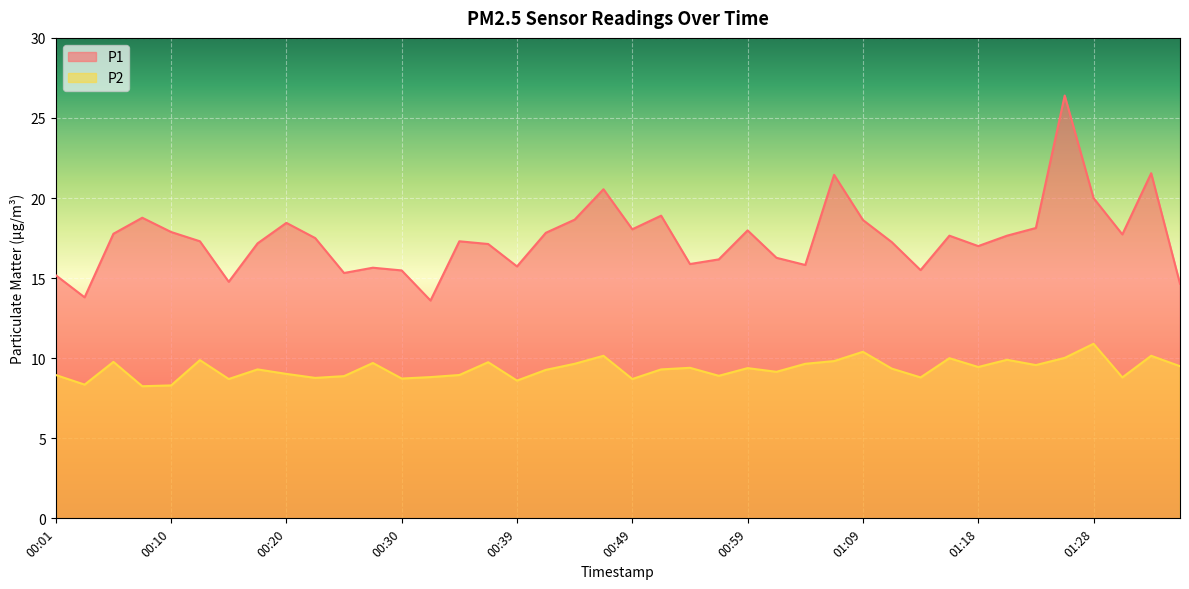

The P2 series shows 2.9 at 00:18. True or false?

False